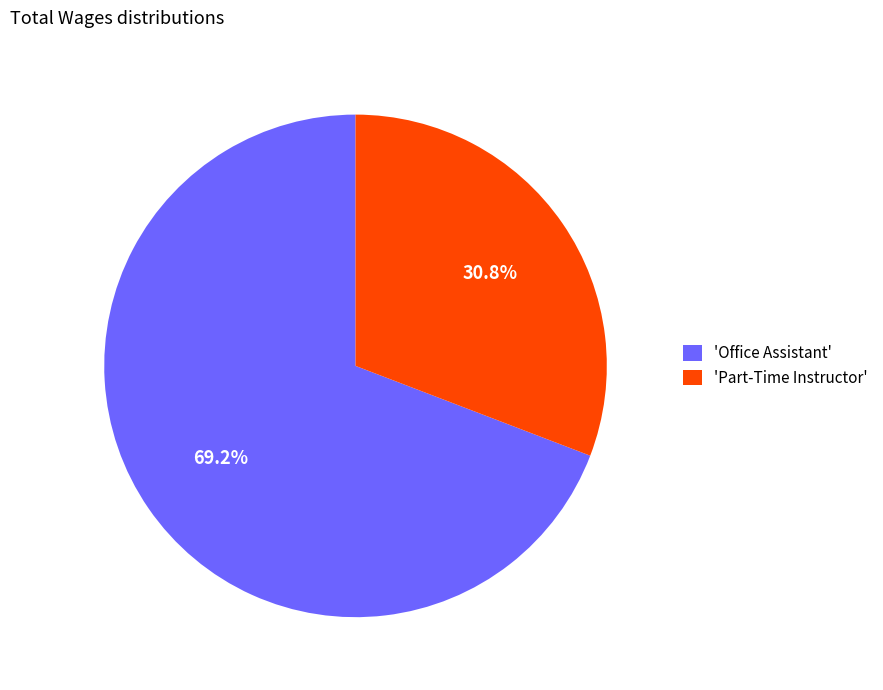

Count the number of slices in the pie.

2